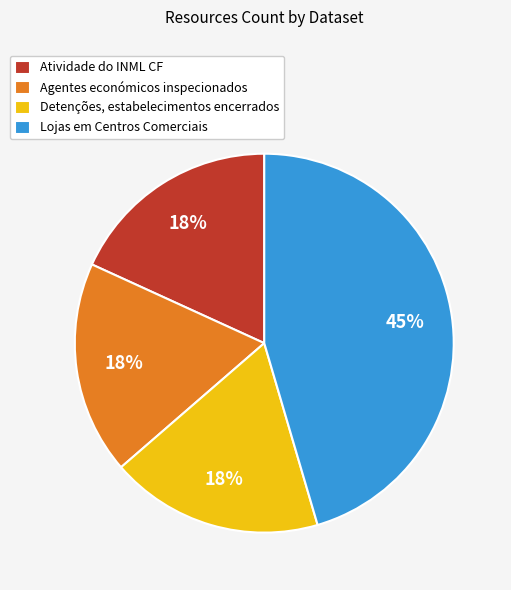

What is the largest slice in the pie chart?

Lojas em Centros Comerciais